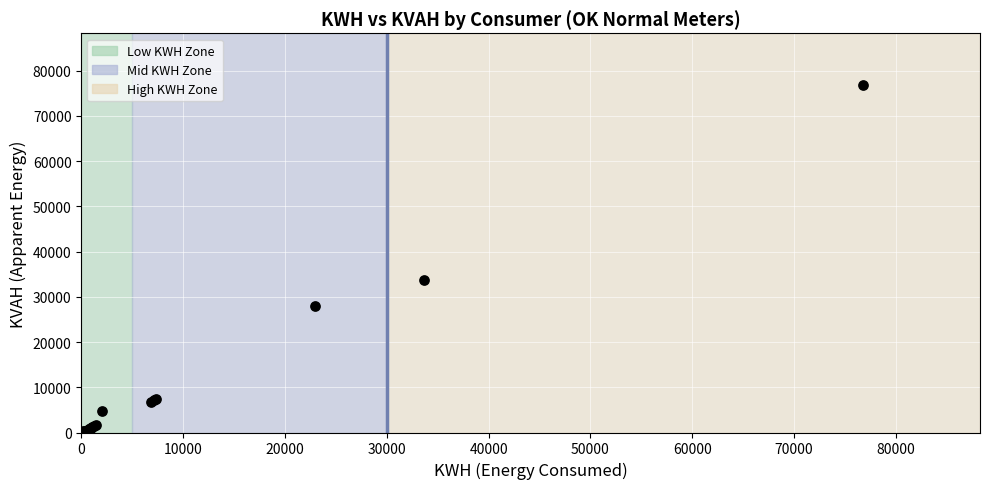

What Y value in the scatter plot is closest to 38370?

33620.0